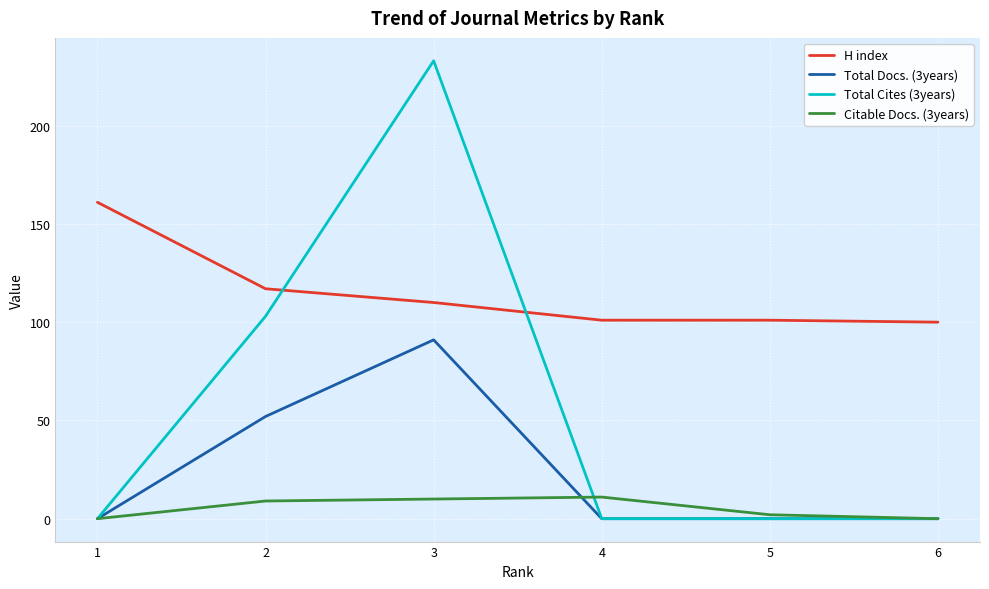

Is this an area chart (filled region under the line)?

No